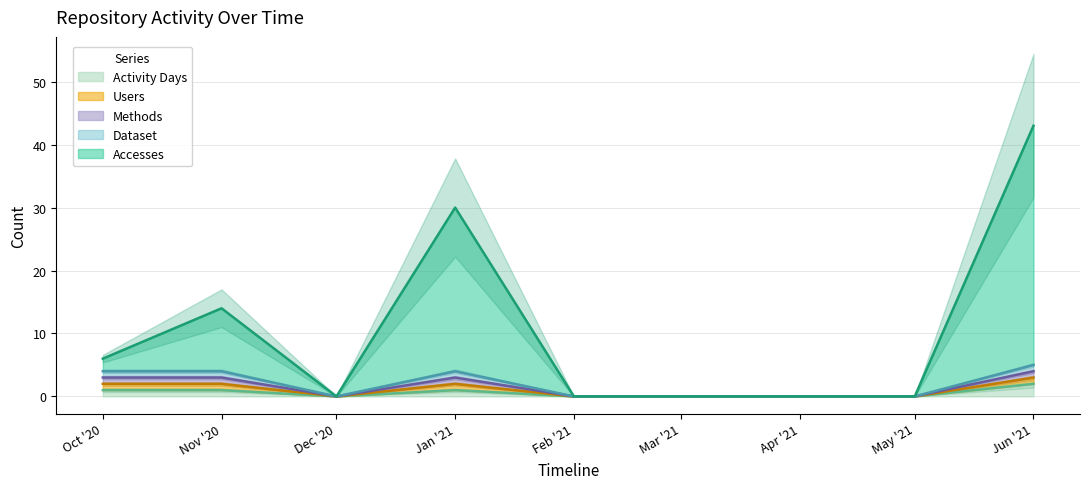

What is the sum of all Methods values?

13